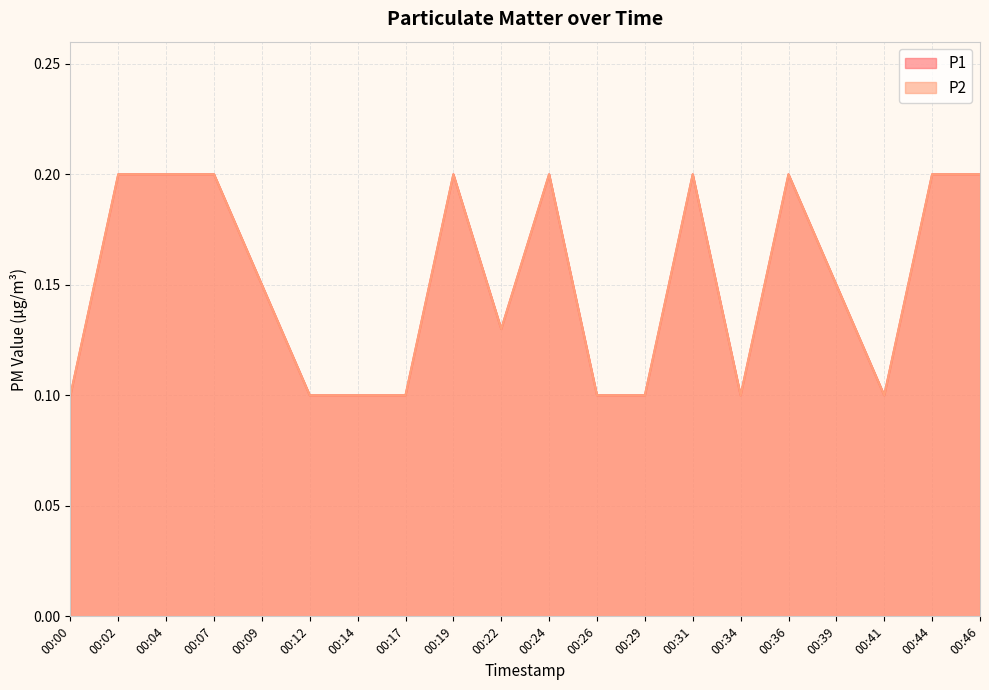

Which has a higher value, 00:31 or 00:39?

00:31